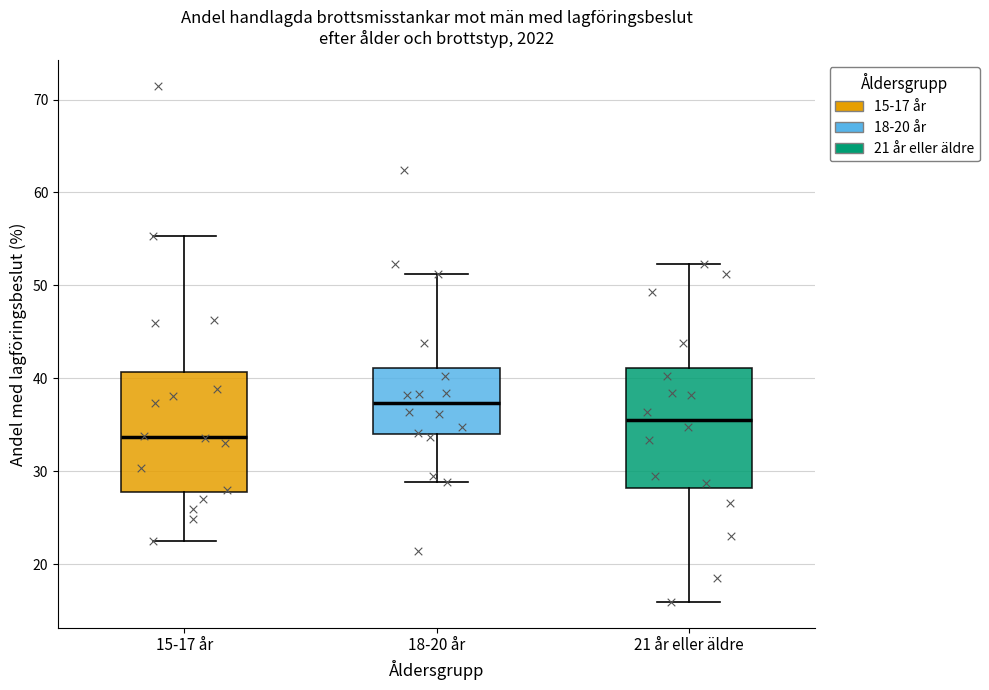

Which box's median line is the lowest?

15-17 år